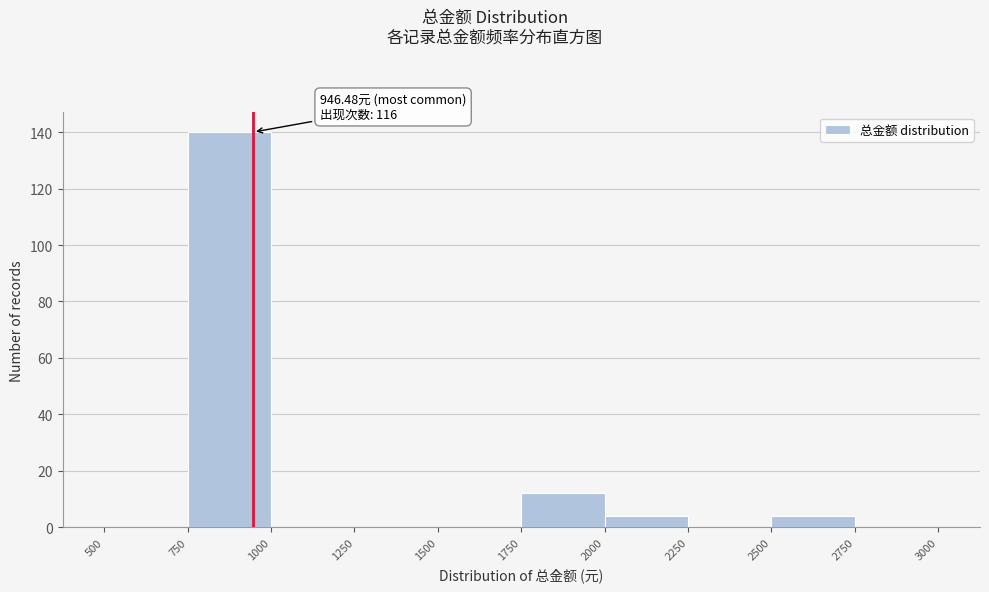

Which range on the x-axis has the tallest bar?

750 to 1000